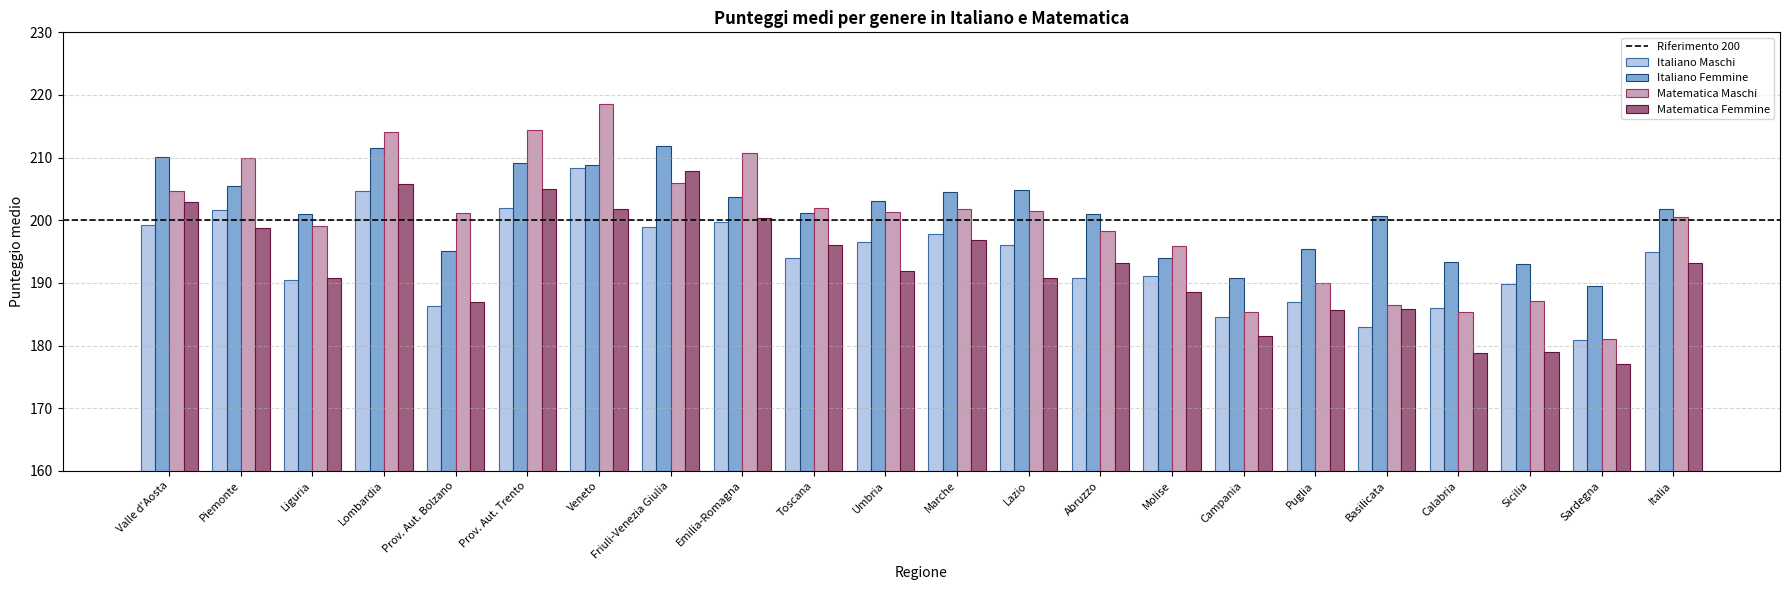

What is the average value of the Italiano Maschi series?

193.8